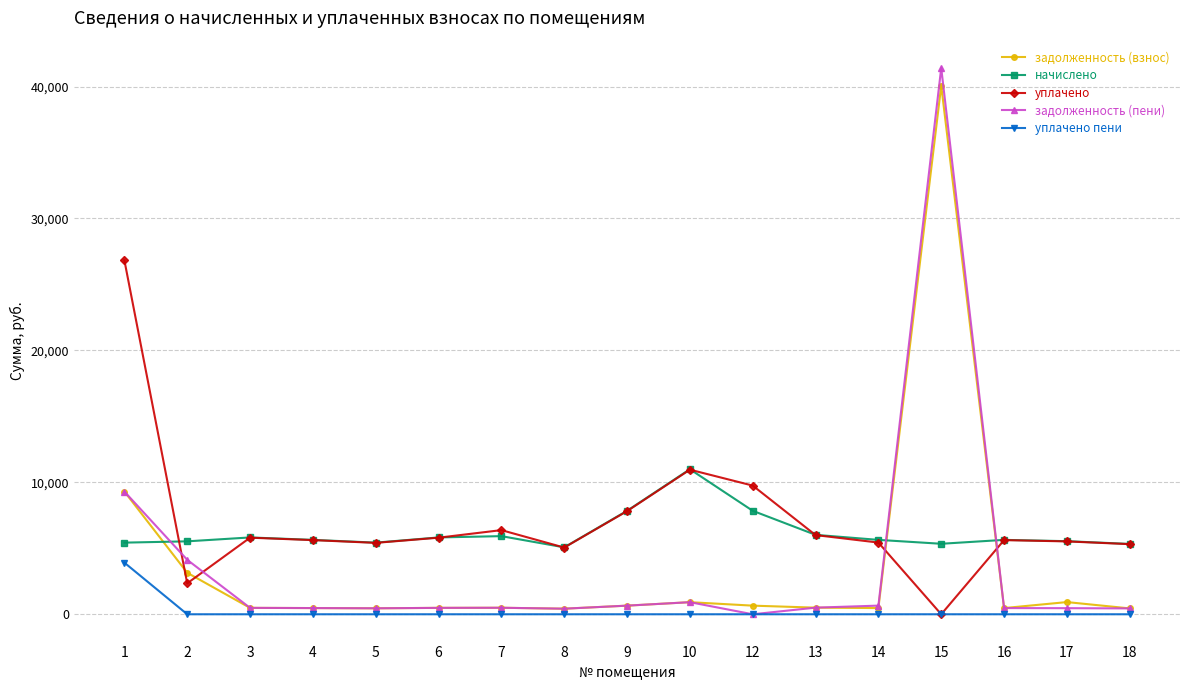

At which category is the sum across all series the highest?

15